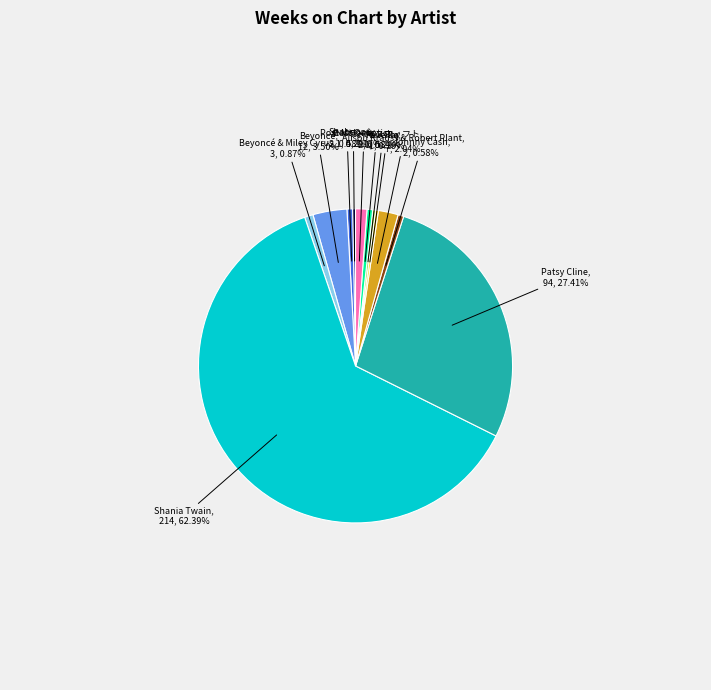

What is the ratio of the value at Reveille to the value at テイラー・スウィフト?

0.5